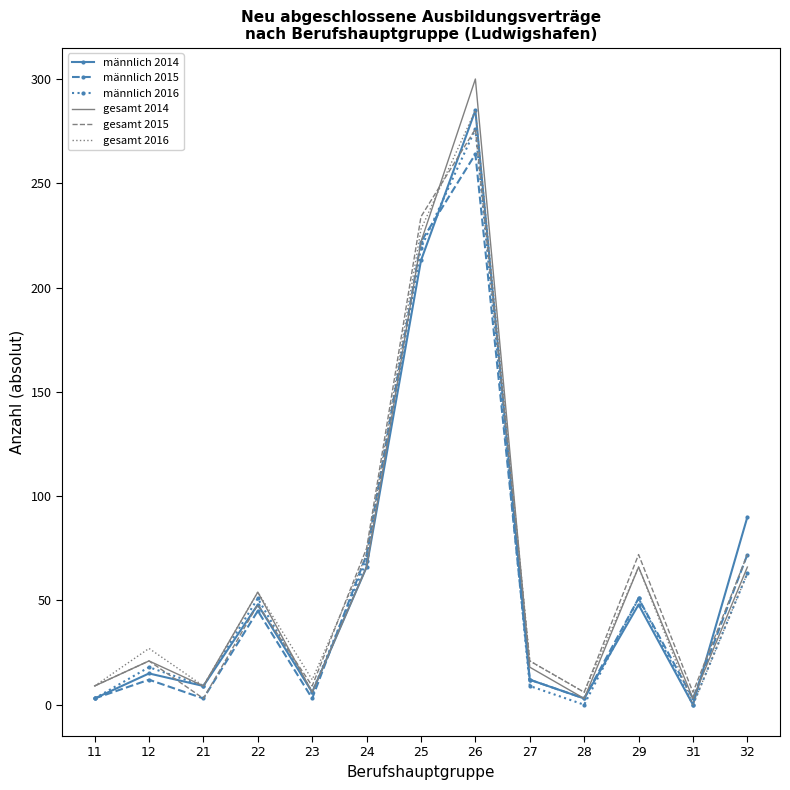

At how many categories does at least one series exceed 81?

3